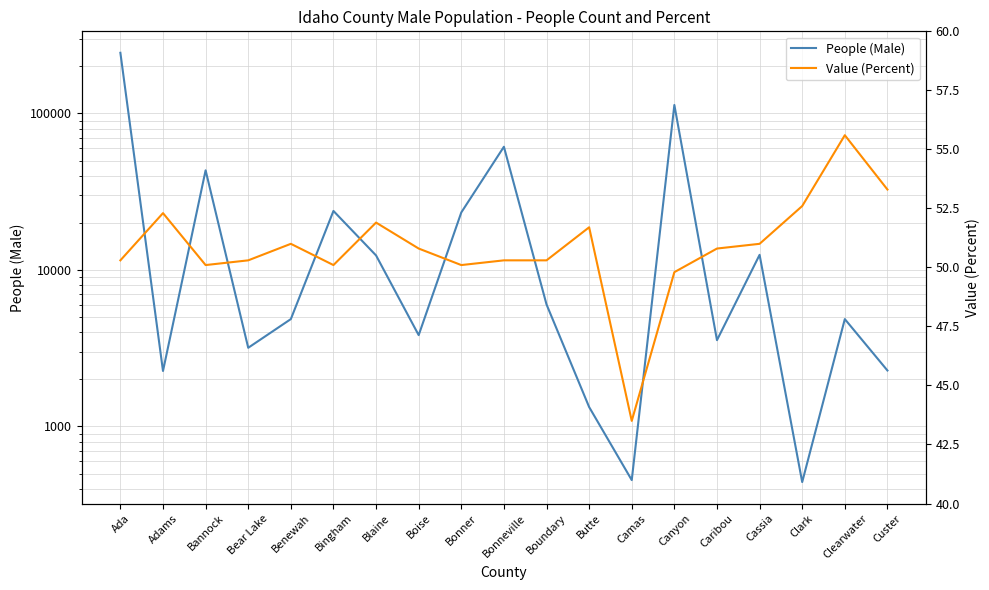

Which series has the largest total across all categories?

People (Male)